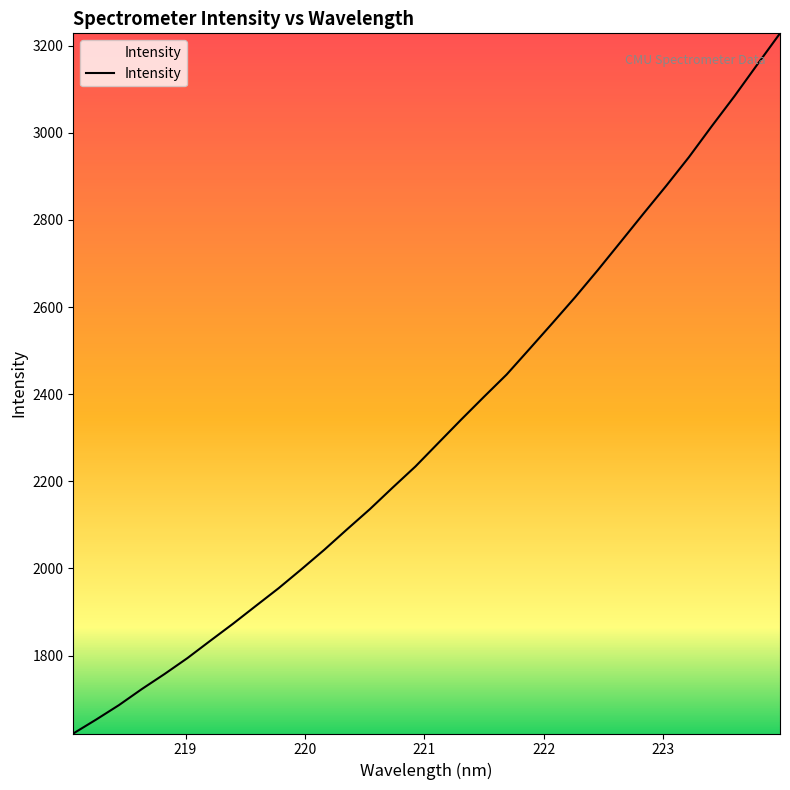

What is the difference between the maximum and minimum values?

1607.5